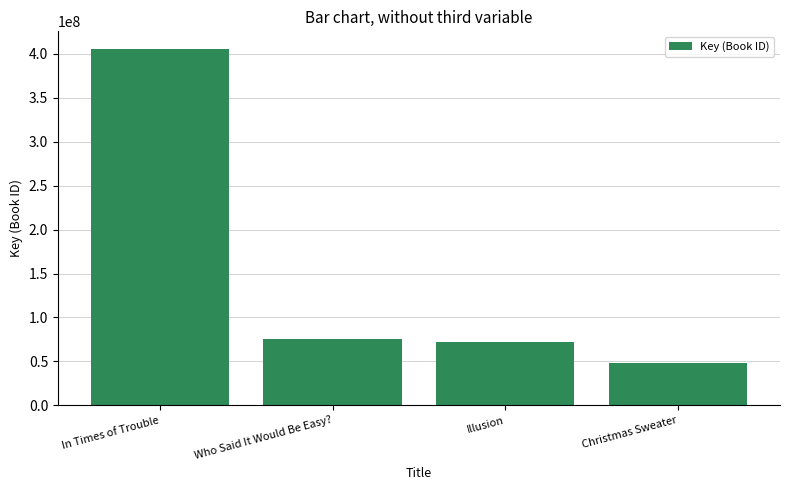

What is the sum of the values at In Times of Trouble and Who Said It Would Be Easy??

480832557